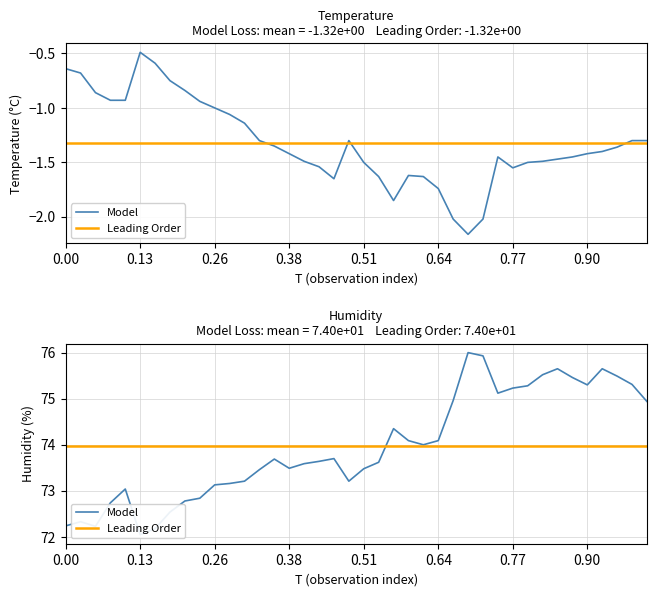

True or false: Humidity and Temperature cross at least once.

False